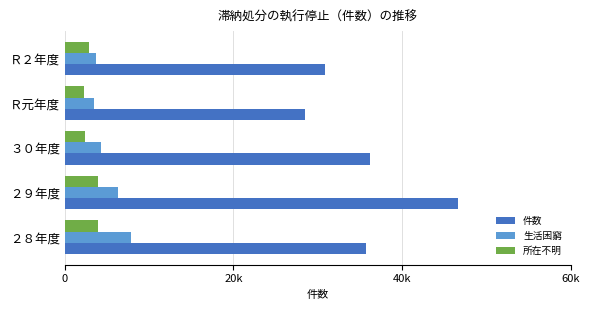

Which series has the largest total across all categories?

件数